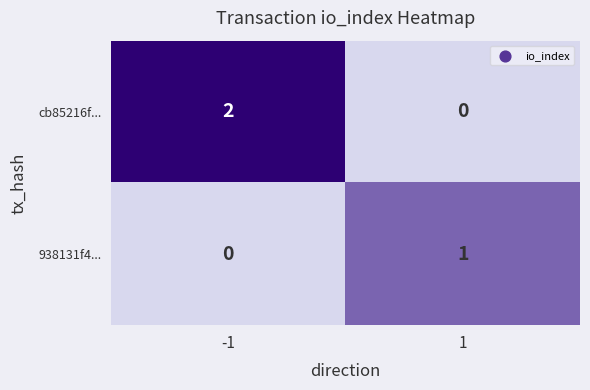

Rank the series by their average value, from lowest to highest.

938131f4..., cb85216f...